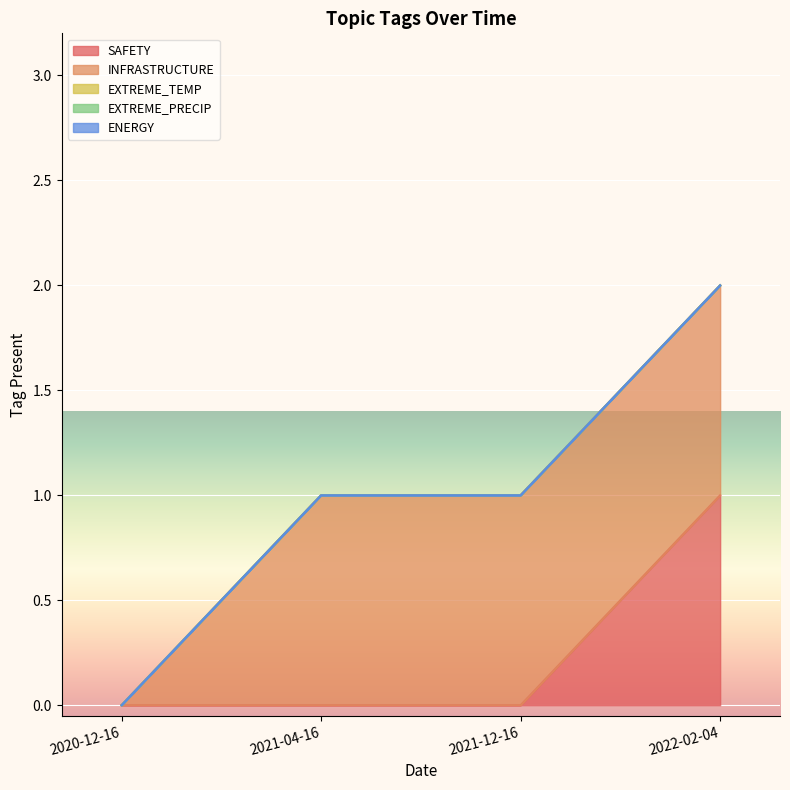

Which has a higher value, 2022-02-04 or 2020-12-16?

2022-02-04